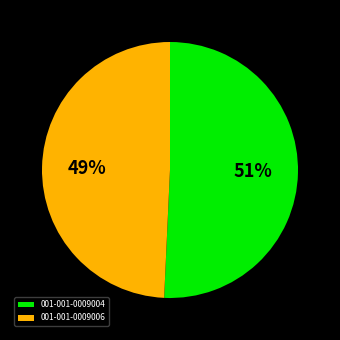

To the nearest percent, what is the average slice percentage?

50%